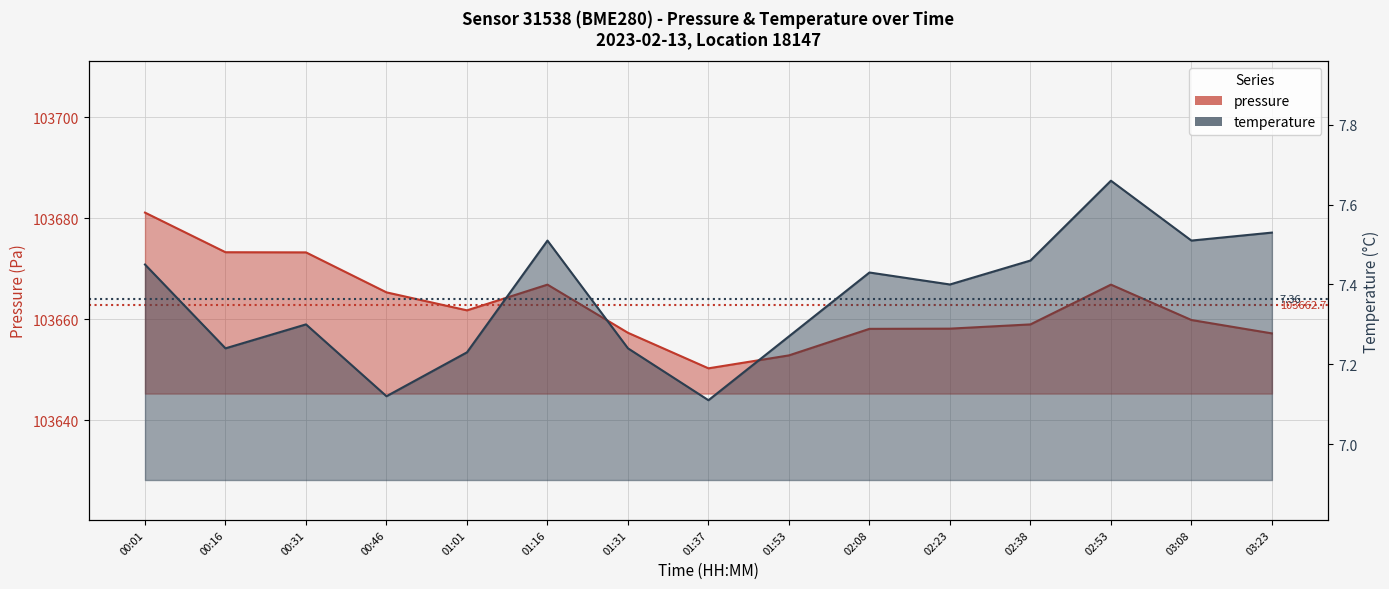

What is the difference between the highest and lowest values at 01:16?

103659.3